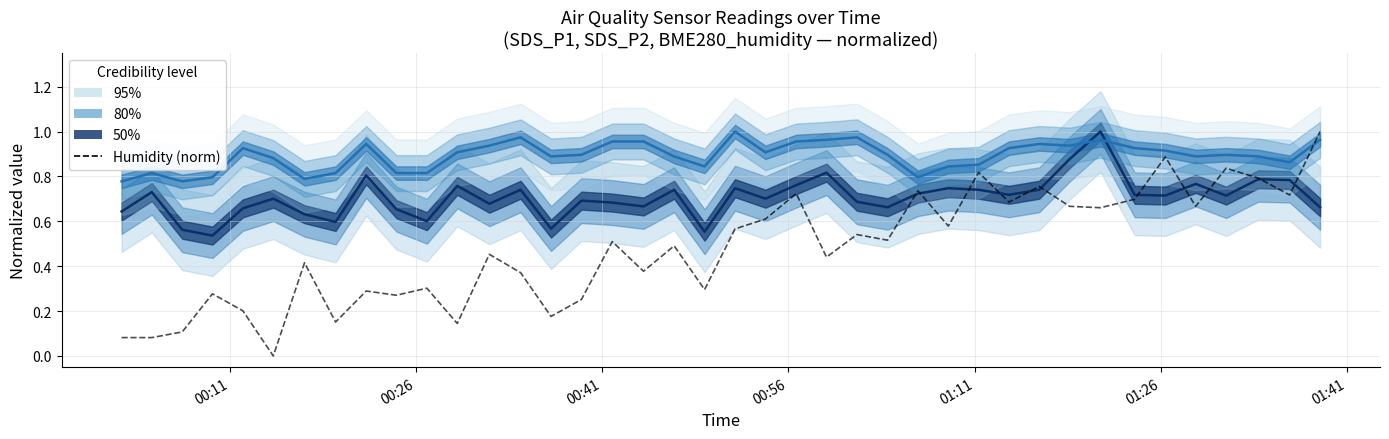

At how many categories does at least one series exceed 0?

40